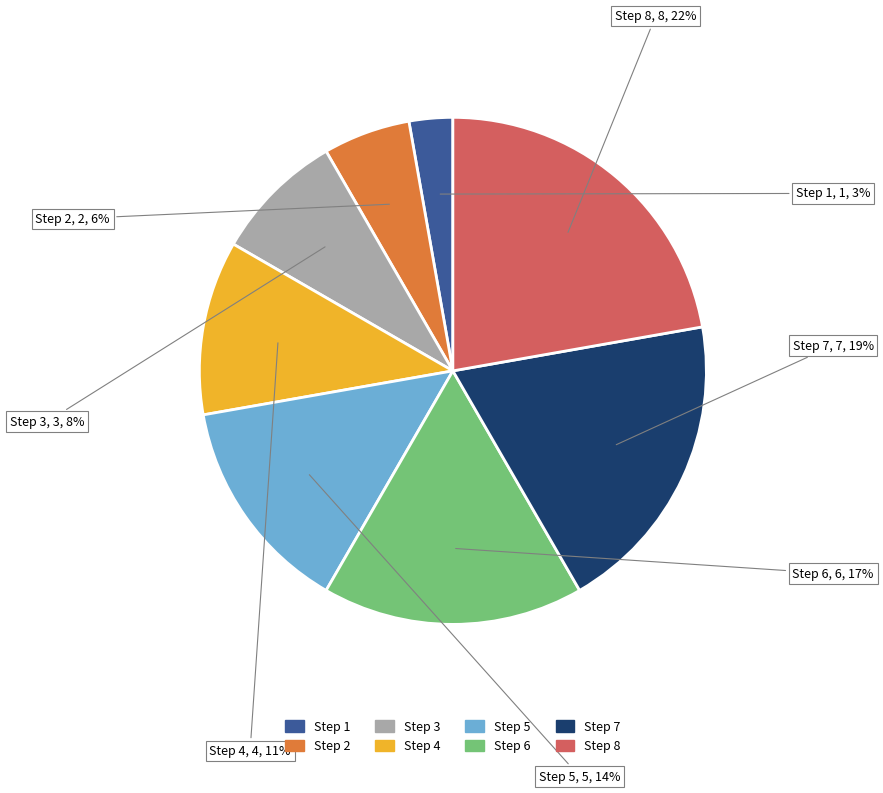

Does any single category account for the majority?

No